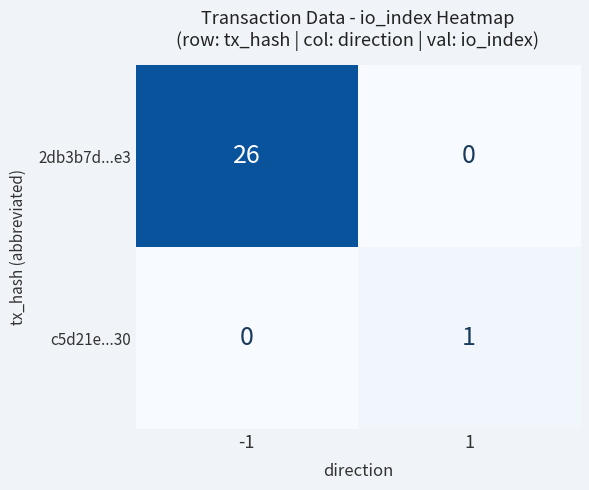

What is the total value across all series at -1?

26